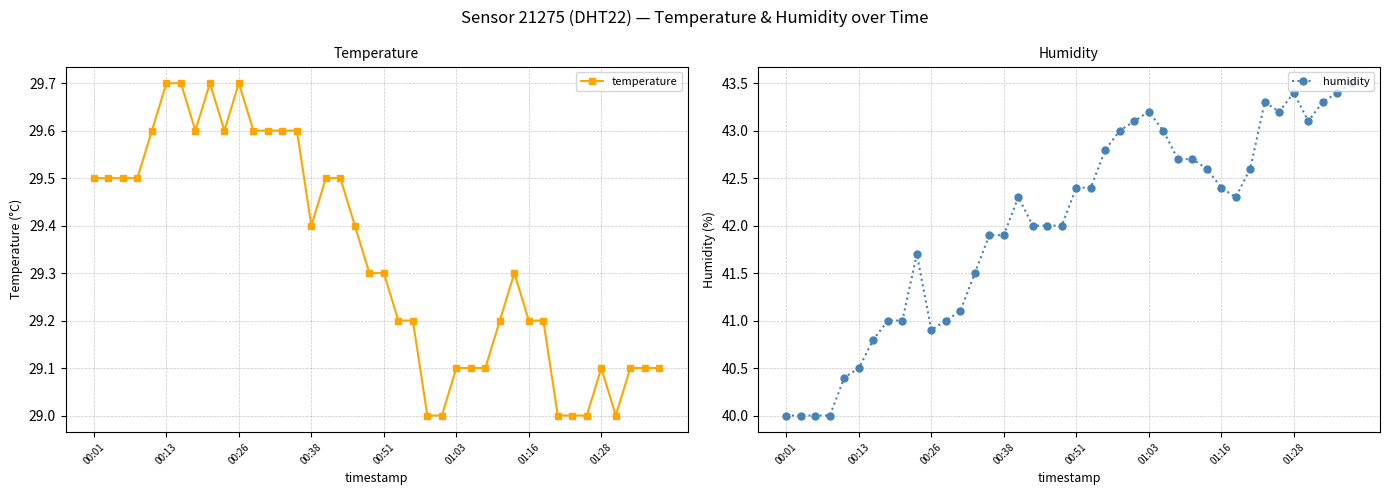

True or false: temperature has more than 1 interior local peaks.

True